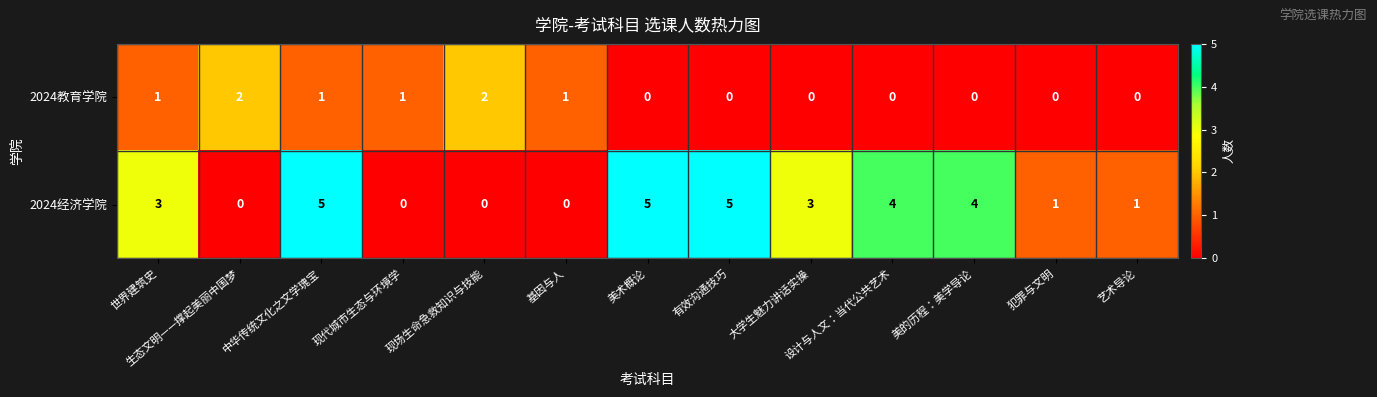

What is the sum of all 2024经济学院 values?

31